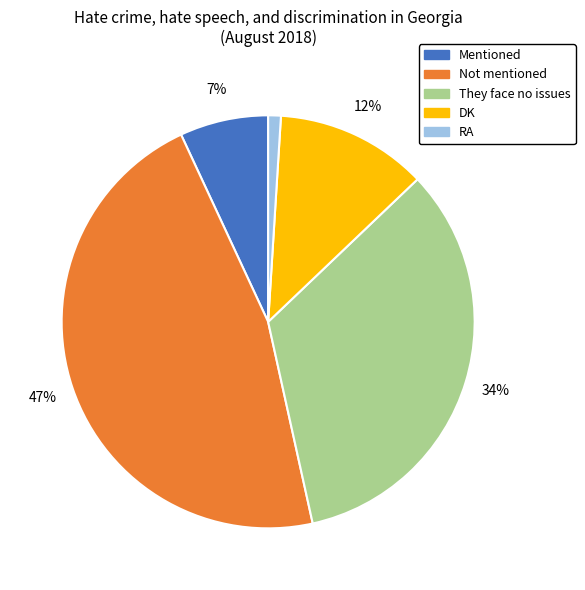

How many slices are in this pie chart?

5